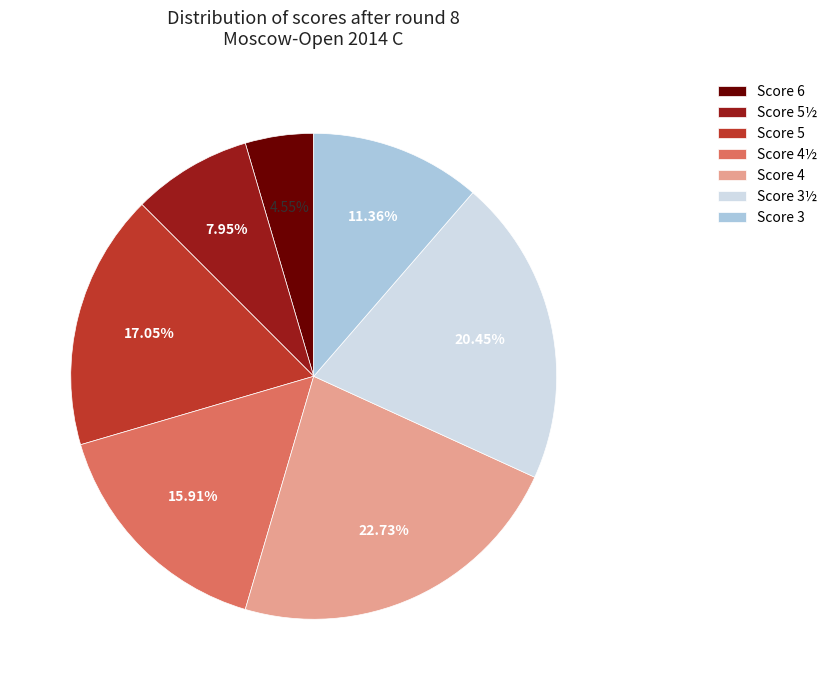

Is Score 3½ the majority of the pie?

No